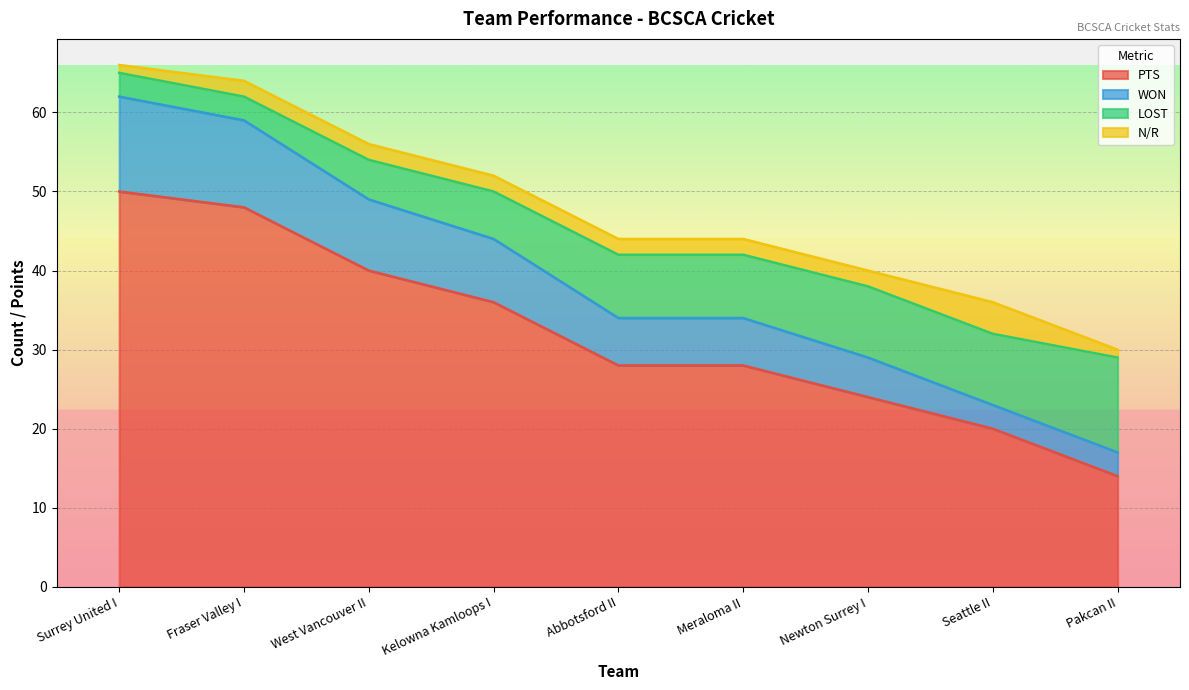

The PTS series shows 28 at Meraloma II. True or false?

True